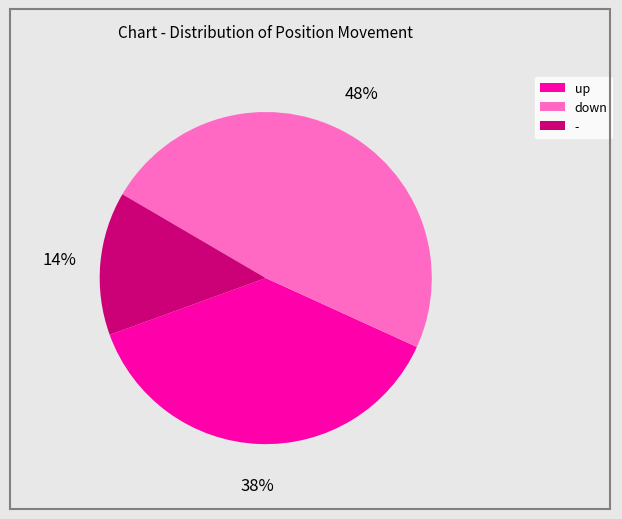

Rank the categories by value from lowest to highest.

-, up, down